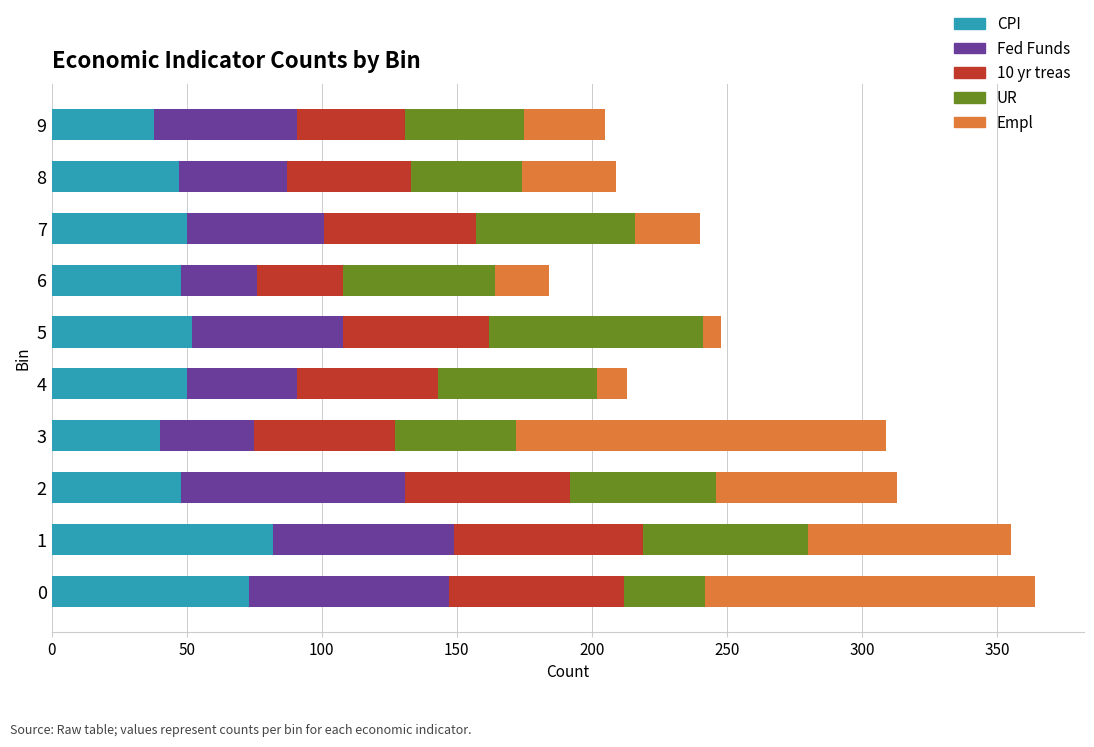

What are all the series names shown in the legend?

CPI, Fed Funds, 10 yr treas, UR, Empl